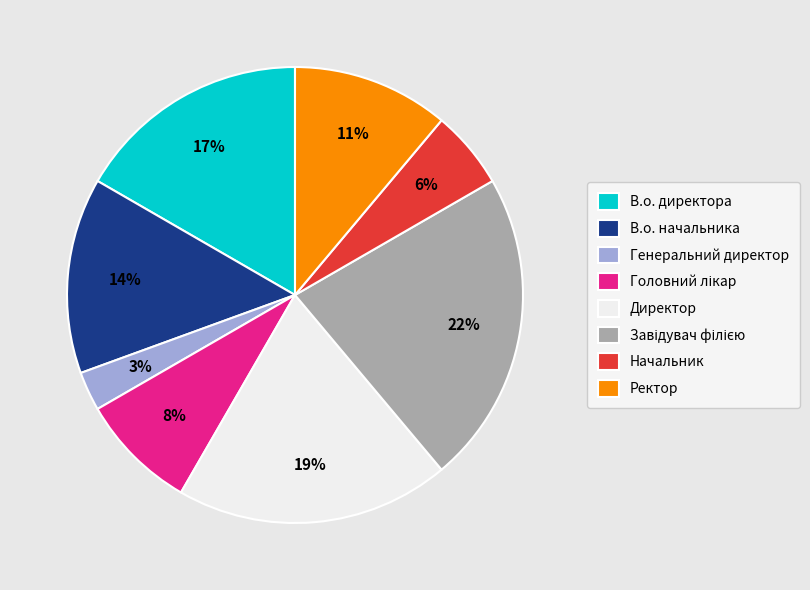

The Начальник slice represents 11% of the pie. True or false?

False